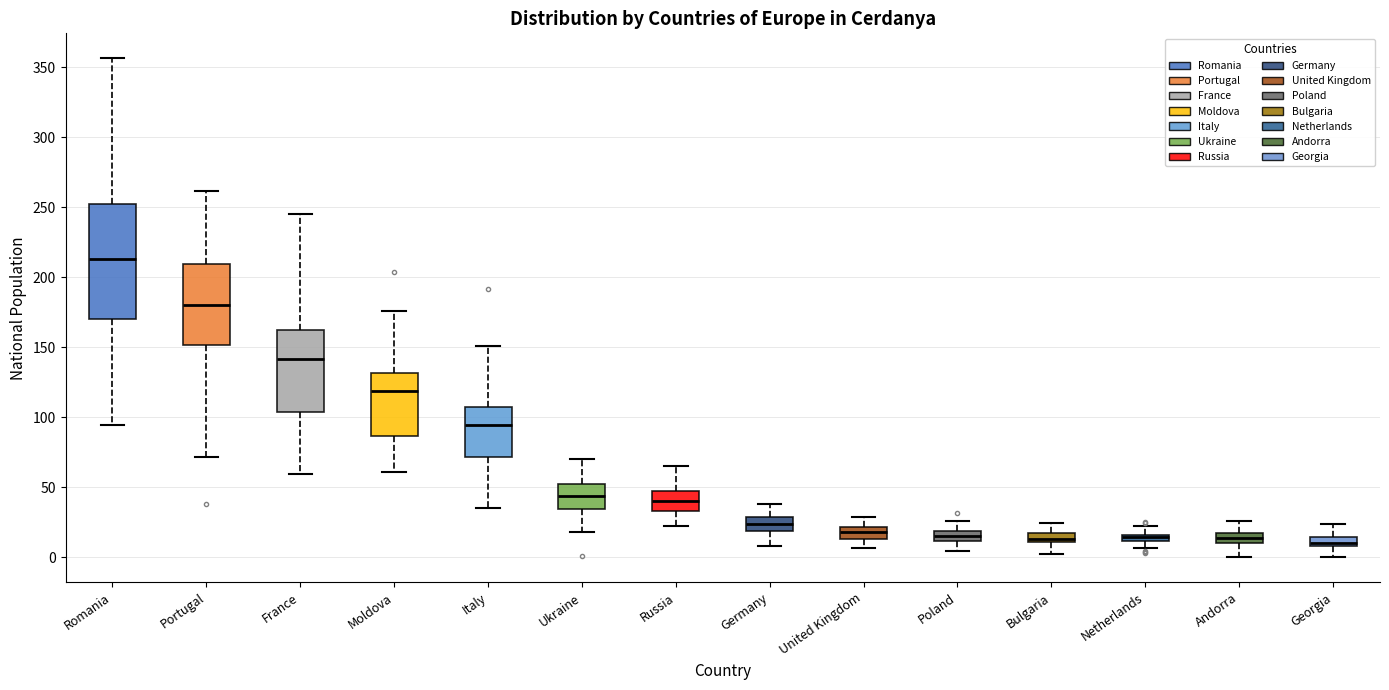

Which box is the tallest, from its lower edge to its upper edge?

Romania